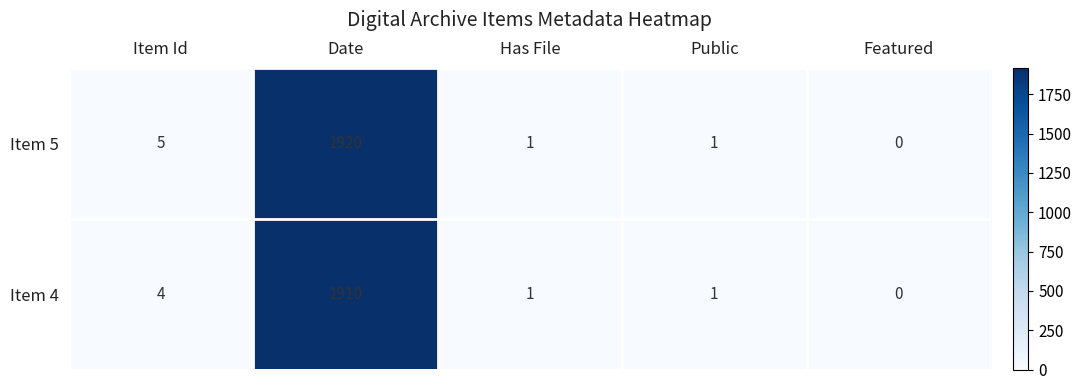

Reading left to right, list all the values displayed in this chart.

Item 5: Item Id=5	Date=1920	Has File=1	Public=1	Featured=0
Item 4: Item Id=4	Date=1910	Has File=1	Public=1	Featured=0